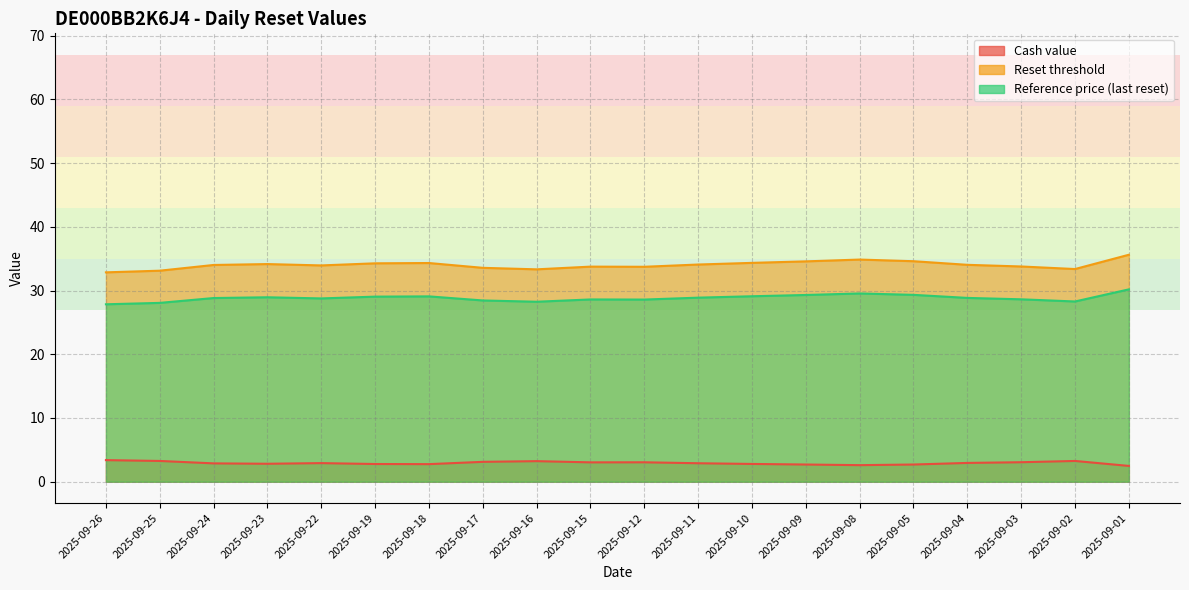

The Reset threshold series shows 49.4 at 2025-09-26. True or false?

False